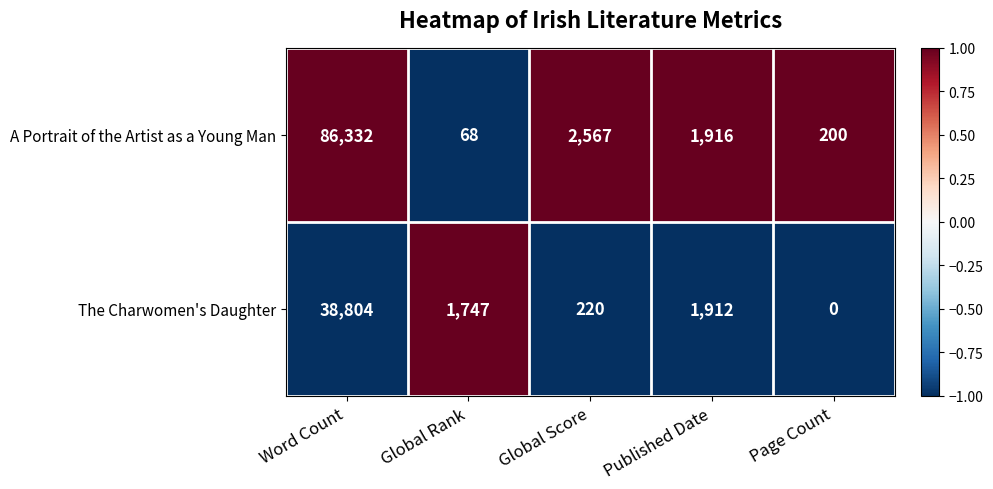

Which category has the lowest value across all series?

Page Count